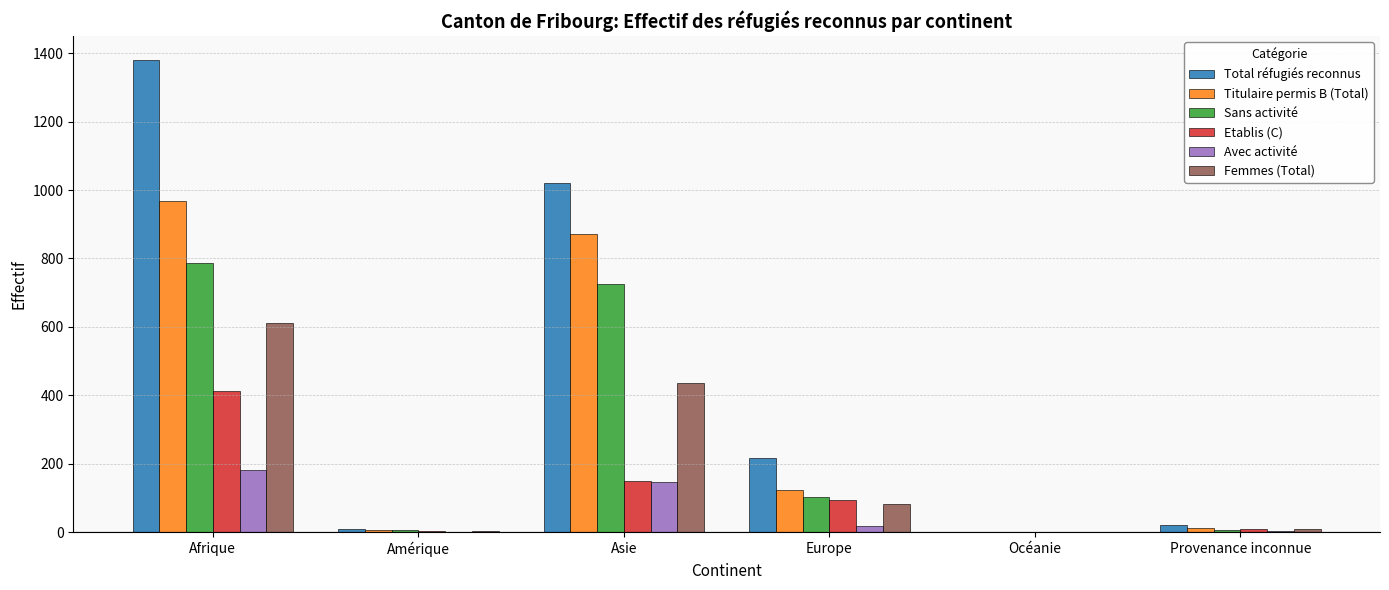

Which series has the largest total across all categories?

Total réfugiés reconnus